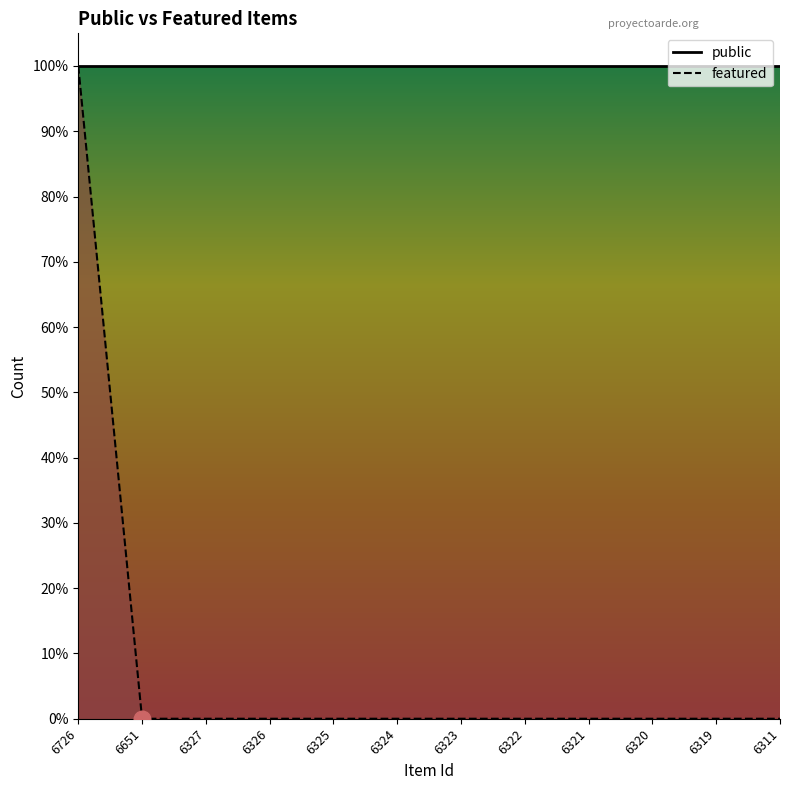

At which category does the chart reach its minimum across all series?

6651